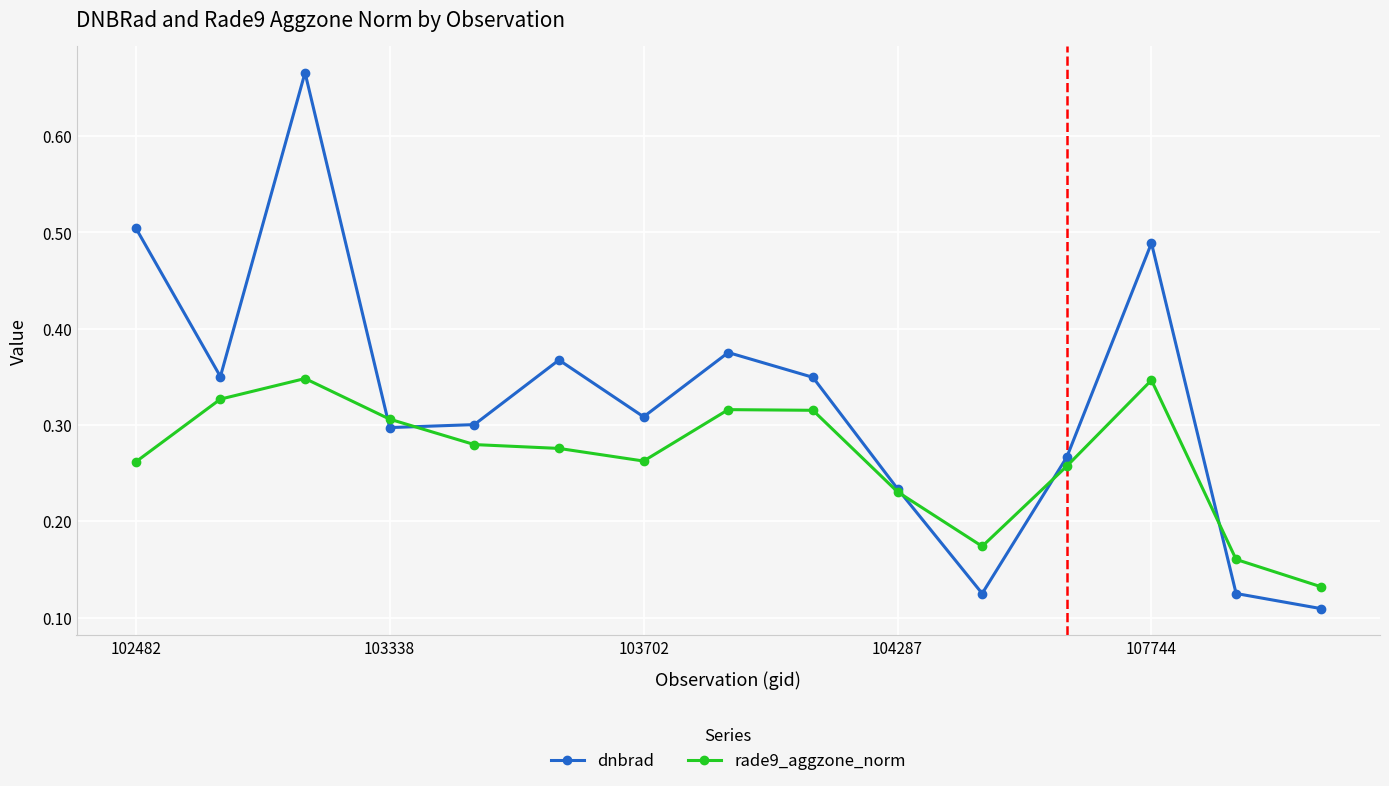

What is the sum of all dnbrad values?

4.9